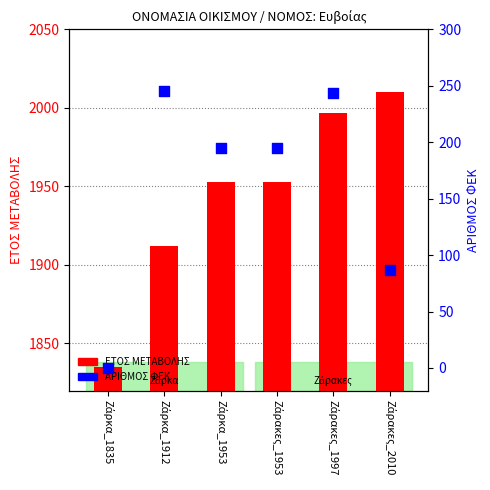

Which series reaches the maximum Y coordinate?

ΕΤΟΣ ΜΕΤΑΒΟΛΗΣ